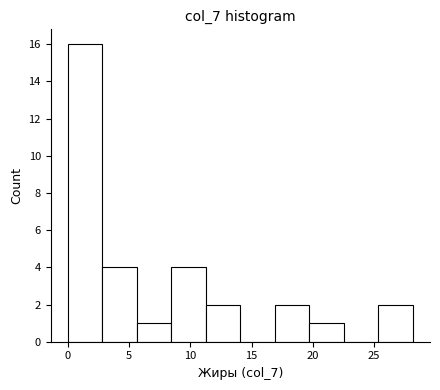

Reading left to right, transcribe this chart: for each bar, give the range it covers on the x-axis and its height. Neither the bar edges nor the heights are printed on the chart, so give them approximately, as read against the axes.

0.0 to 3.0: 16
3.0 to 5.5: 4
5.5 to 8.5: 1
8.5 to 11.5: 4
11.5 to 14.0: 2
14.0 to 17.0: 0
17.0 to 19.5: 2
19.5 to 22.5: 1
22.5 to 25.5: 0
25.5 to 28.0: 2